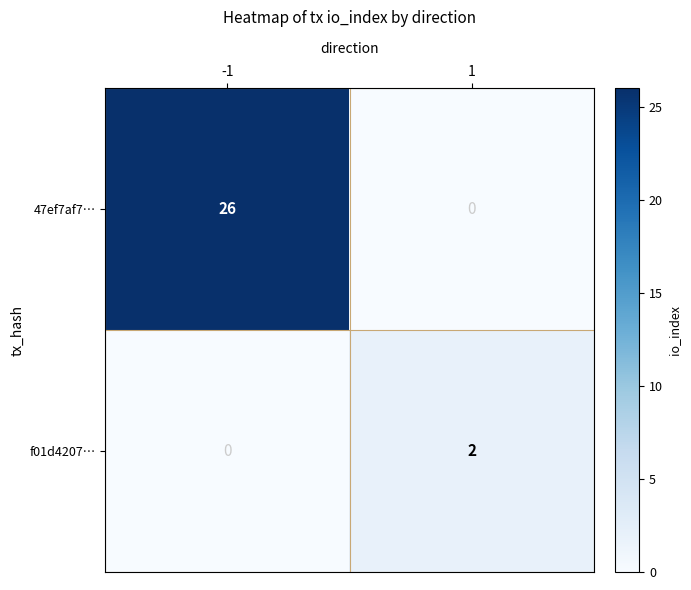

Between -1 and 1, which series saw the biggest shift?

47ef7af7…